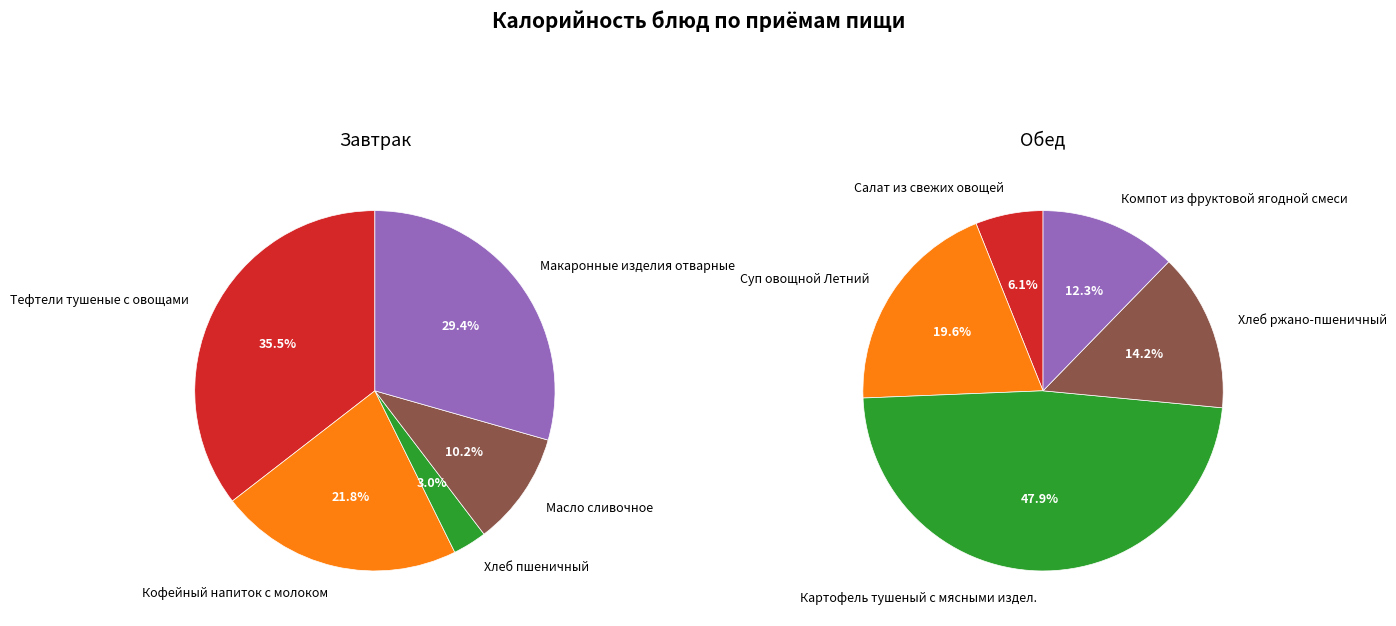

To the nearest percent, what is the difference between the 3 and Завтрак slice percentages?

25%